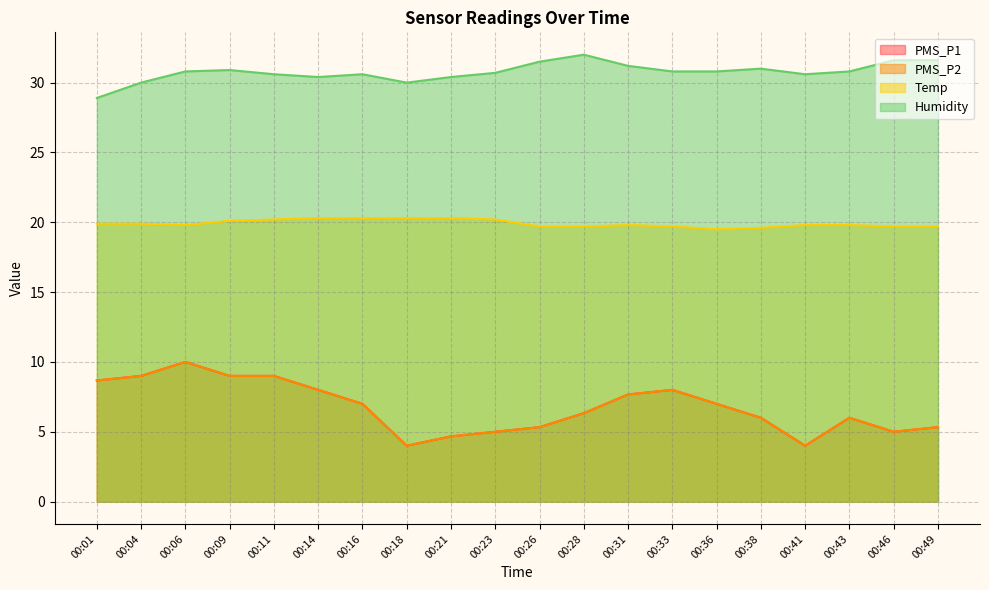

In Temp, how many points are higher than both neighbors (excluding endpoints)?

1